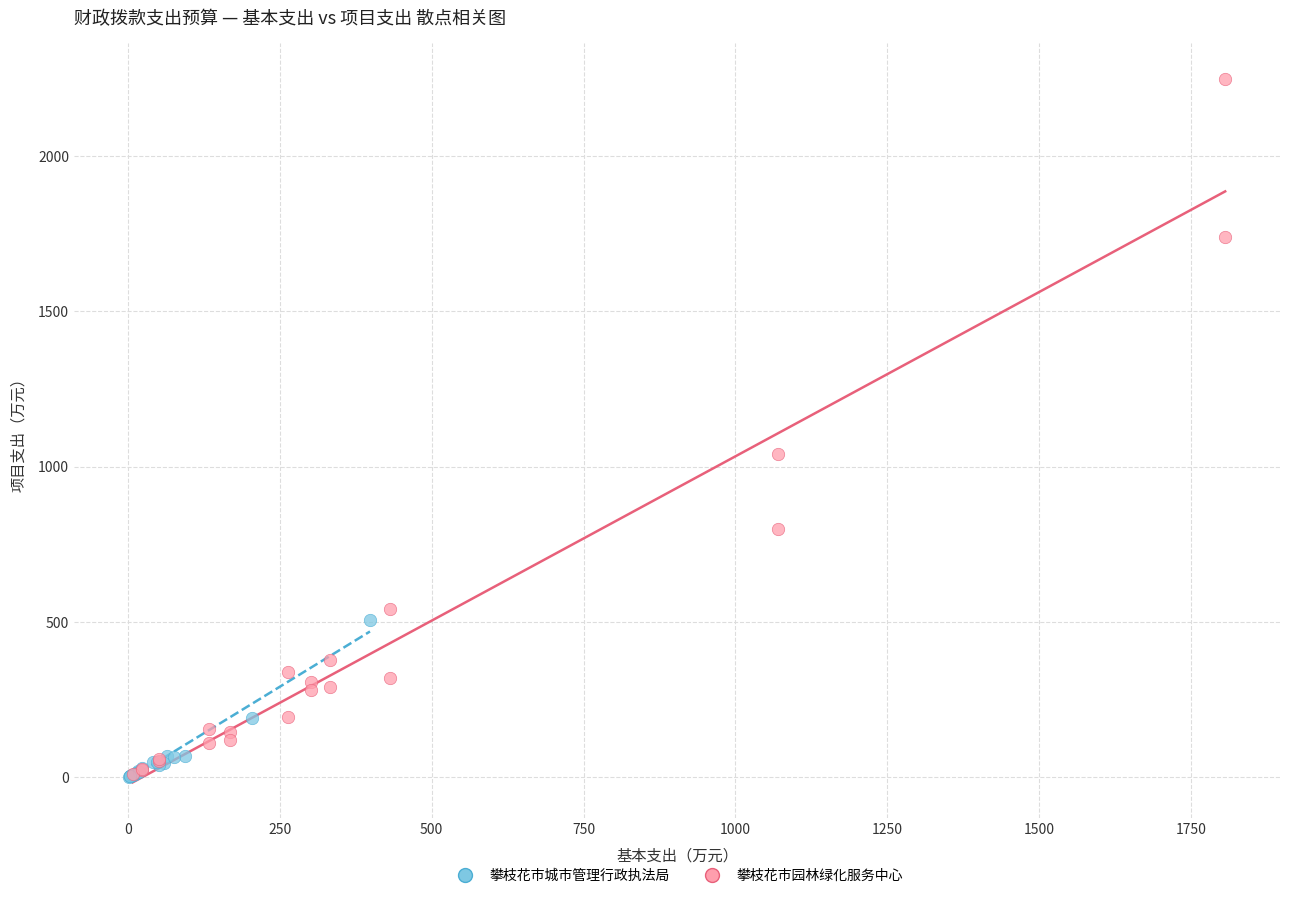

Which series reaches the maximum Y coordinate?

攀枝花市园林绿化服务中心